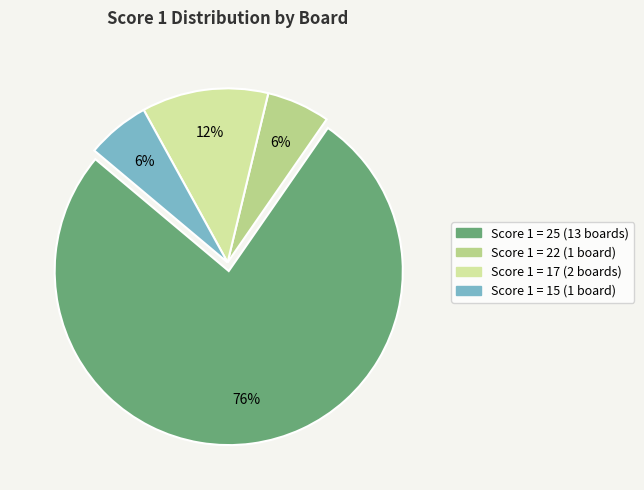

Is there any slice that represents more than half of the pie?

Yes